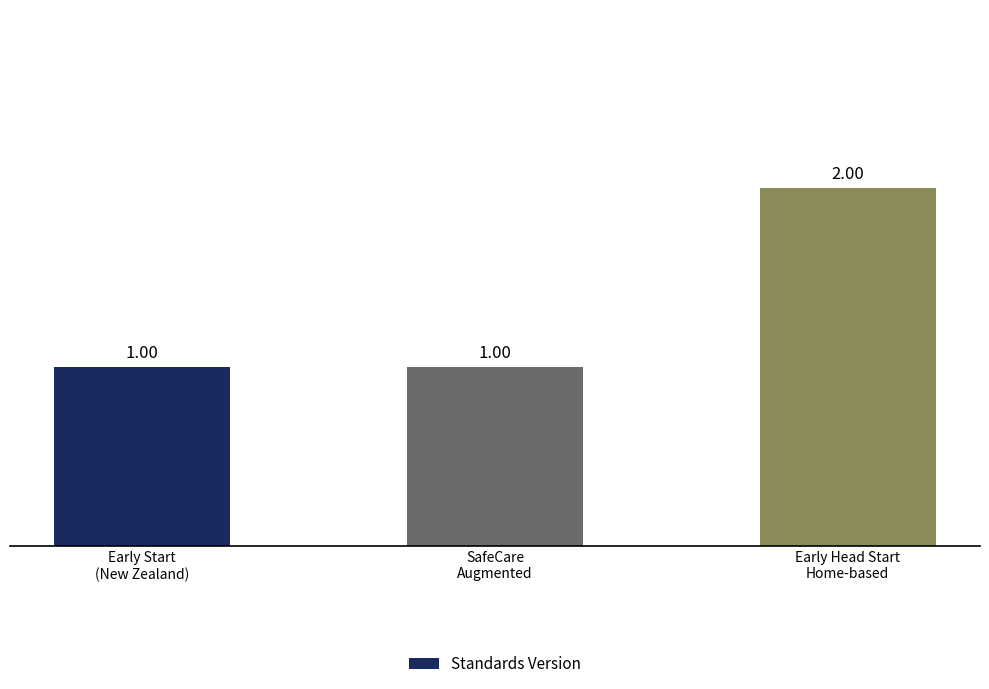

What is the sum of all values?

4